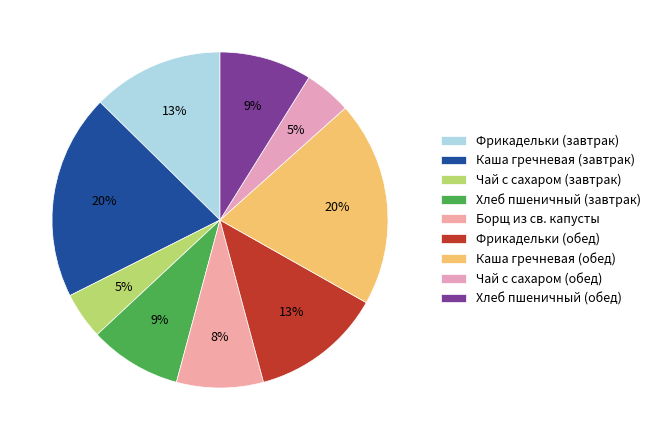

What portion of the pie excludes Чай с сахаром (завтрак)?

95.5%